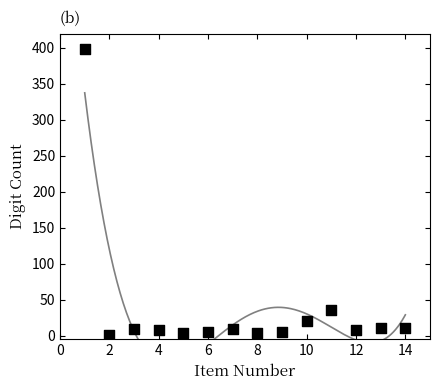

What Y value in the scatter plot is closest to 199?

35